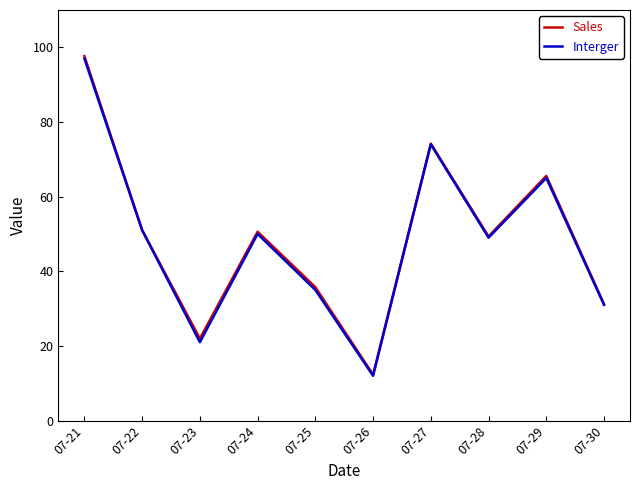

Is the value of Interger at 07-27 greater than the value of Sales at 07-28?

Yes